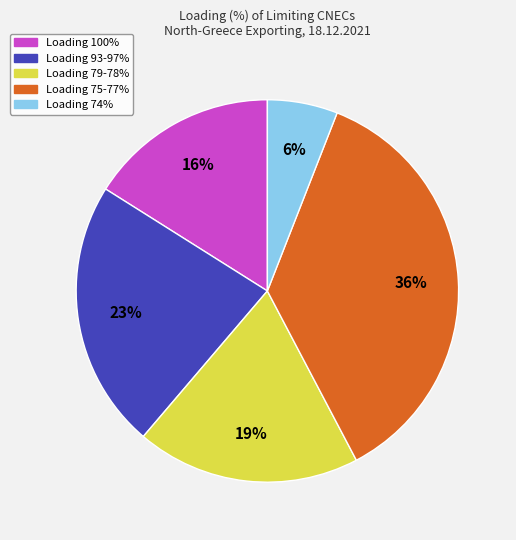

To the nearest percent, what is the combined percentage of Loading 100% and Loading 93-97%?

39%